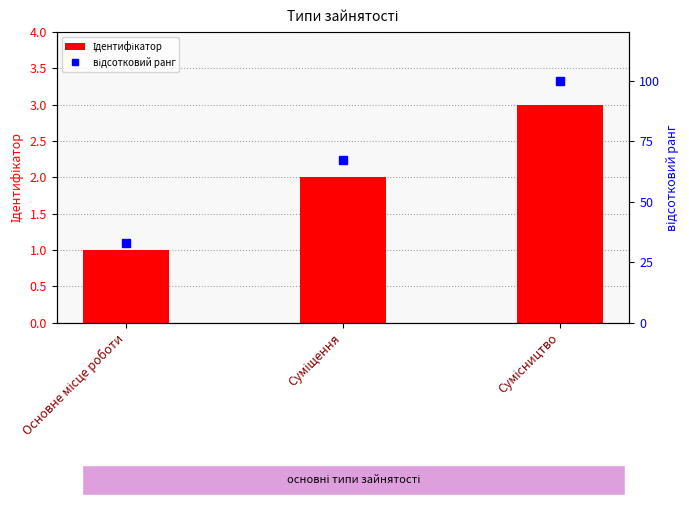

At Суміщення, list the series in order from smallest to largest.

Ідентифікатор, відсотковий ранг